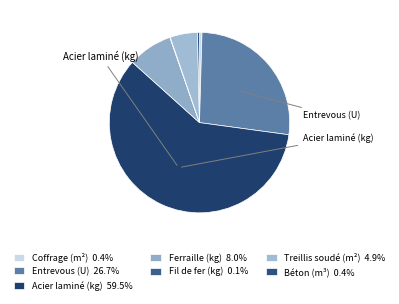

Between Acier laminé (kg) and Coffrage (m²), which is larger?

Acier laminé (kg)